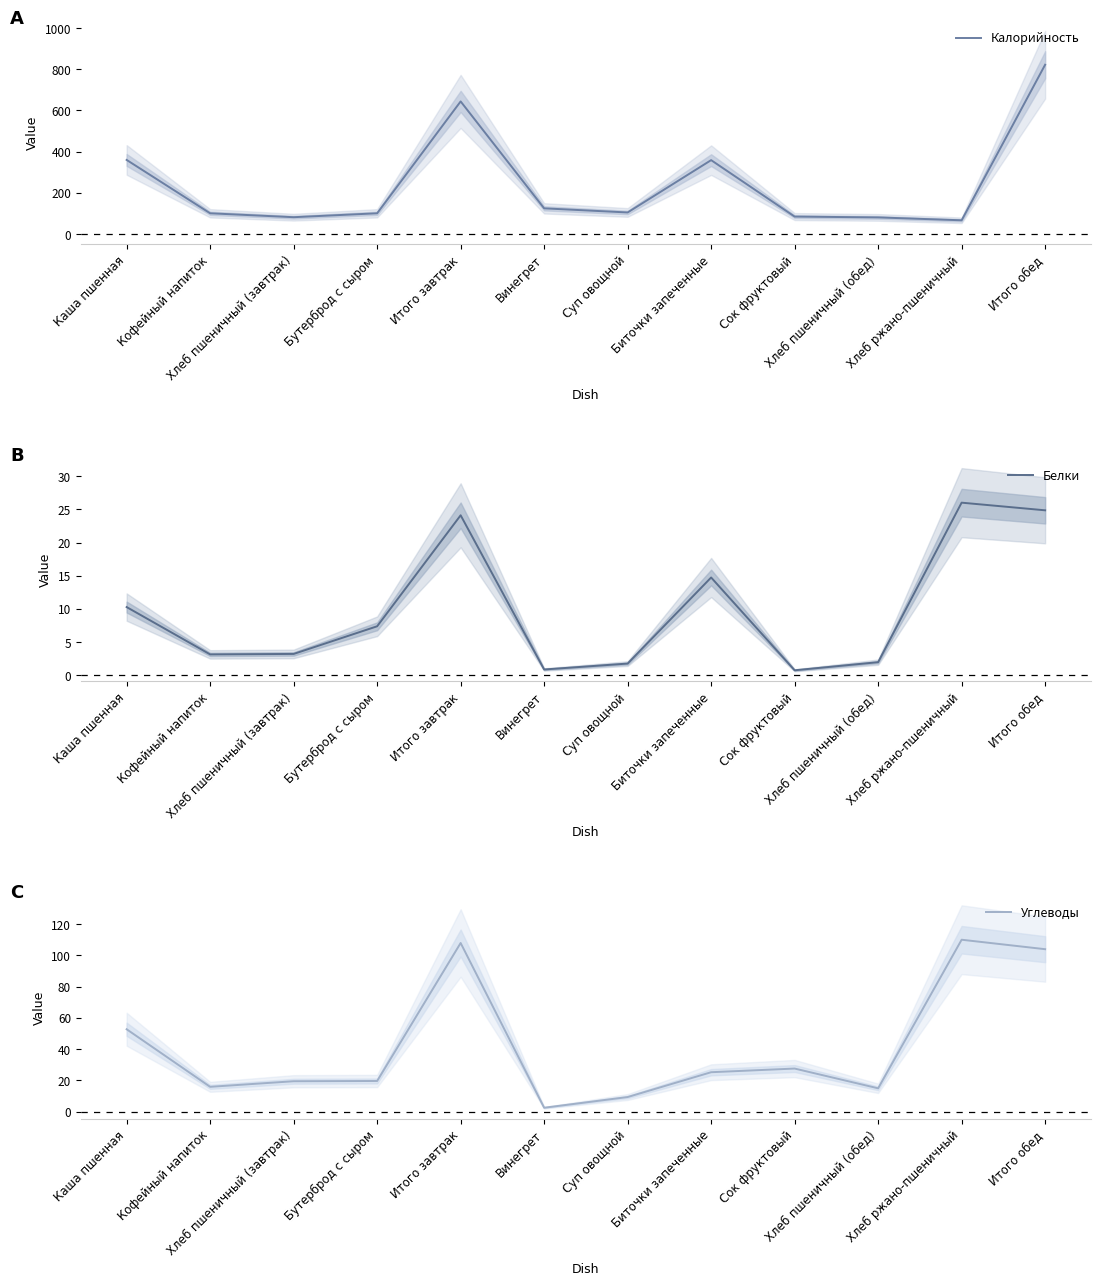

Reading left to right, list all the values displayed in this chart.

Калорийность: 360.0	101.0	82.0	101.0	644.0	125.0	105.0	359.0	85.0	81.0	67.0	822.0
Белки: 10.3	3.2	3.2	7.4	24.1	0.9	1.8	14.7	0.8	2.0	26.0	24.9
Углеводы: 52.8	15.9	19.5	19.7	107.9	2.6	9.4	25.3	27.6	15.0	110.0	104.0